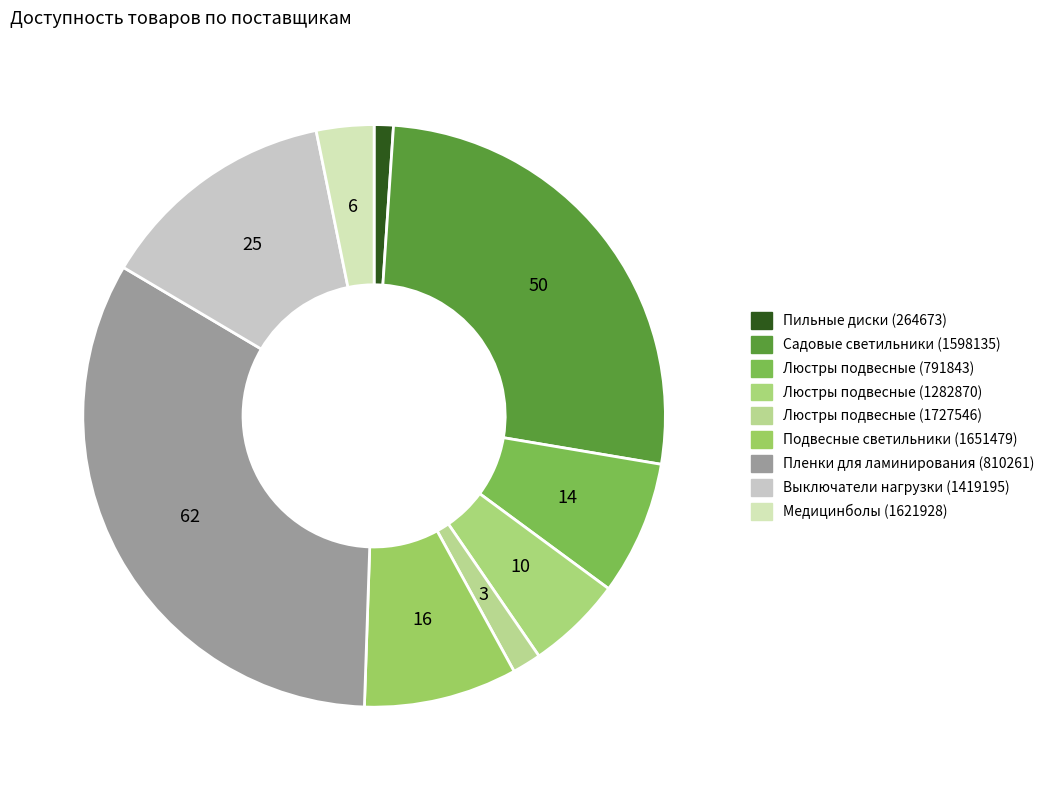

How many segments does this pie chart have?

9